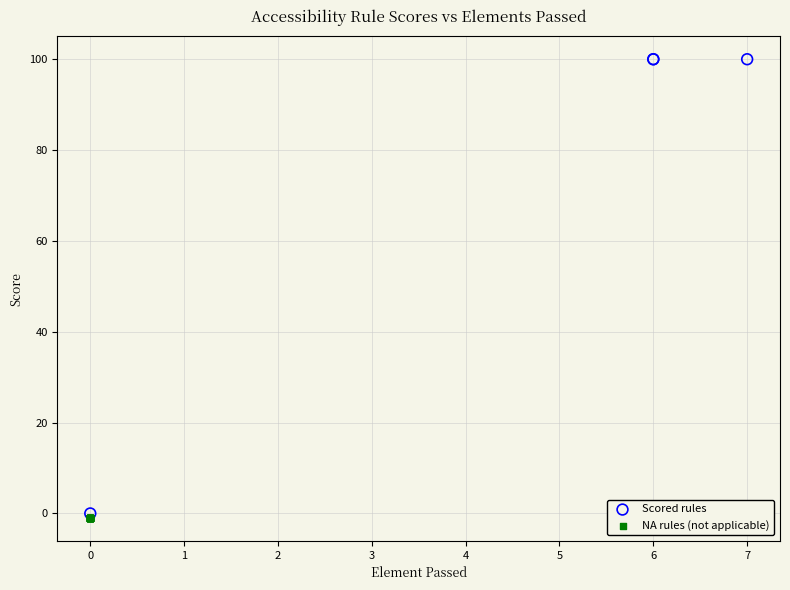

Which series contains the highest Y value?

Scored rules